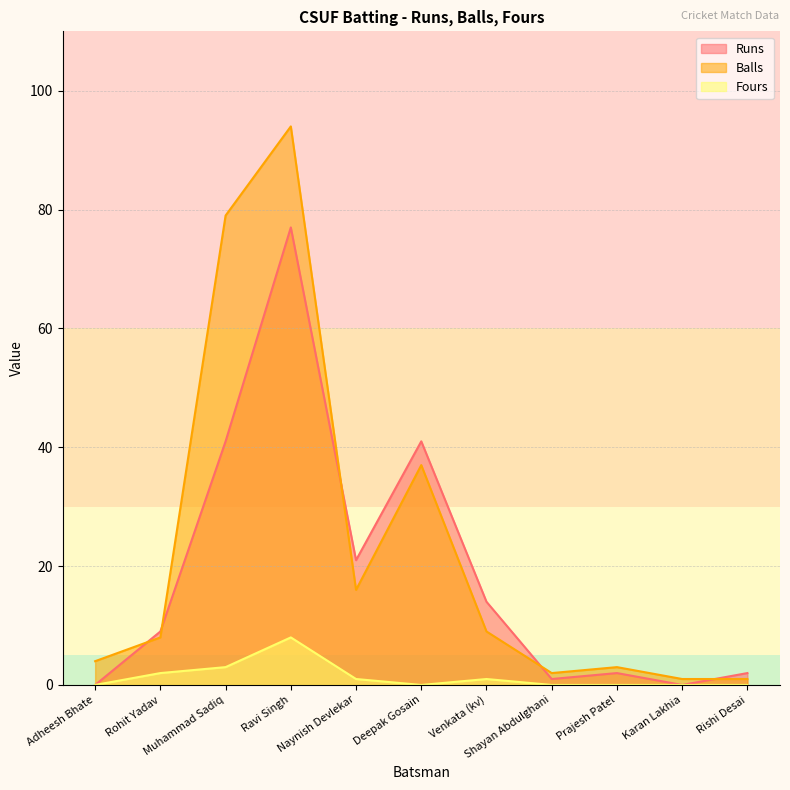

Which series has the largest total across all categories?

Balls